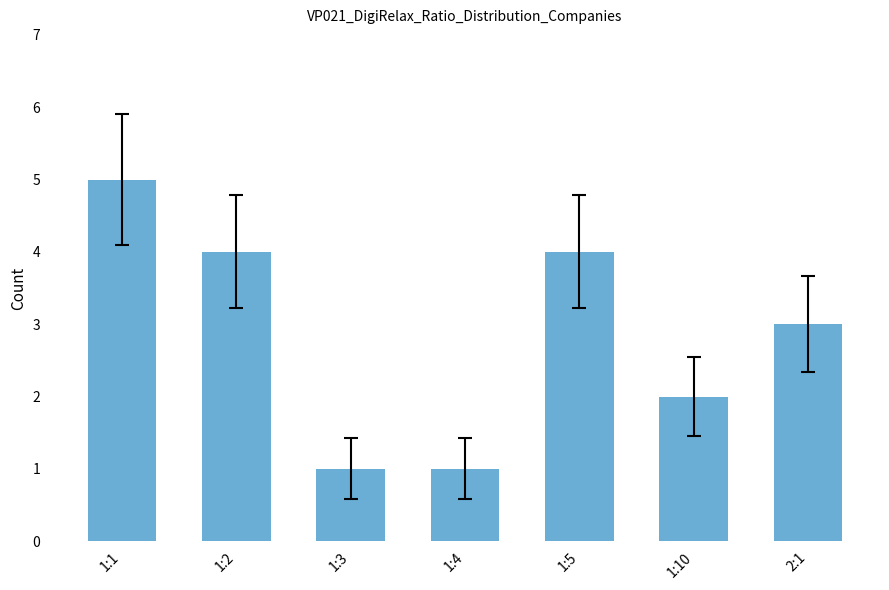

The value at 1:5 is 5. True or false?

False